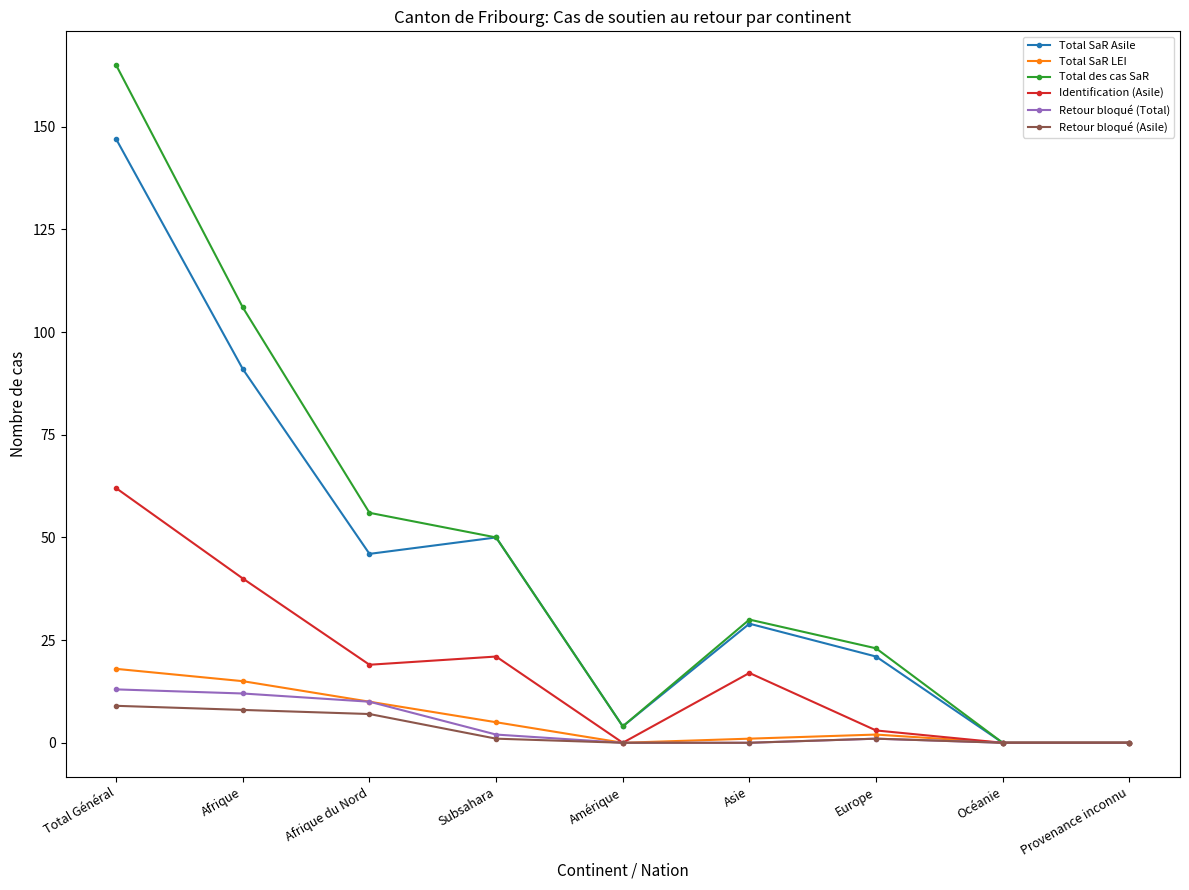

The Retour bloqué (Asile) series shows 0 at Provenance inconnu. True or false?

True